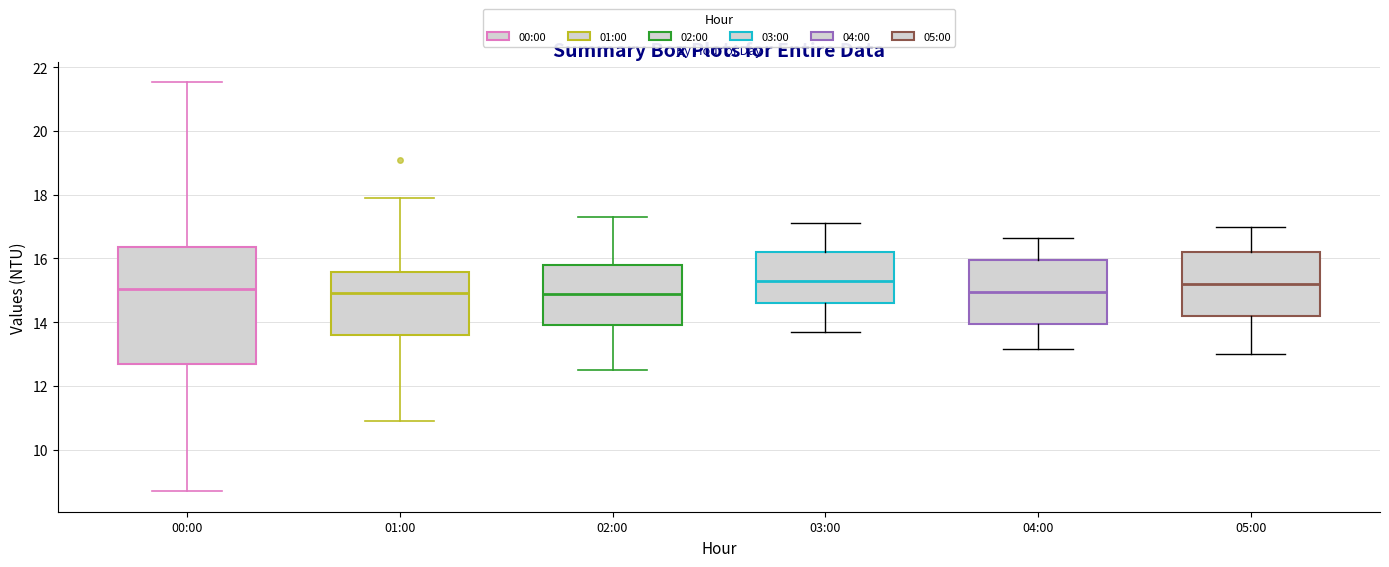

Which box is the tallest, from its lower edge to its upper edge?

00:00